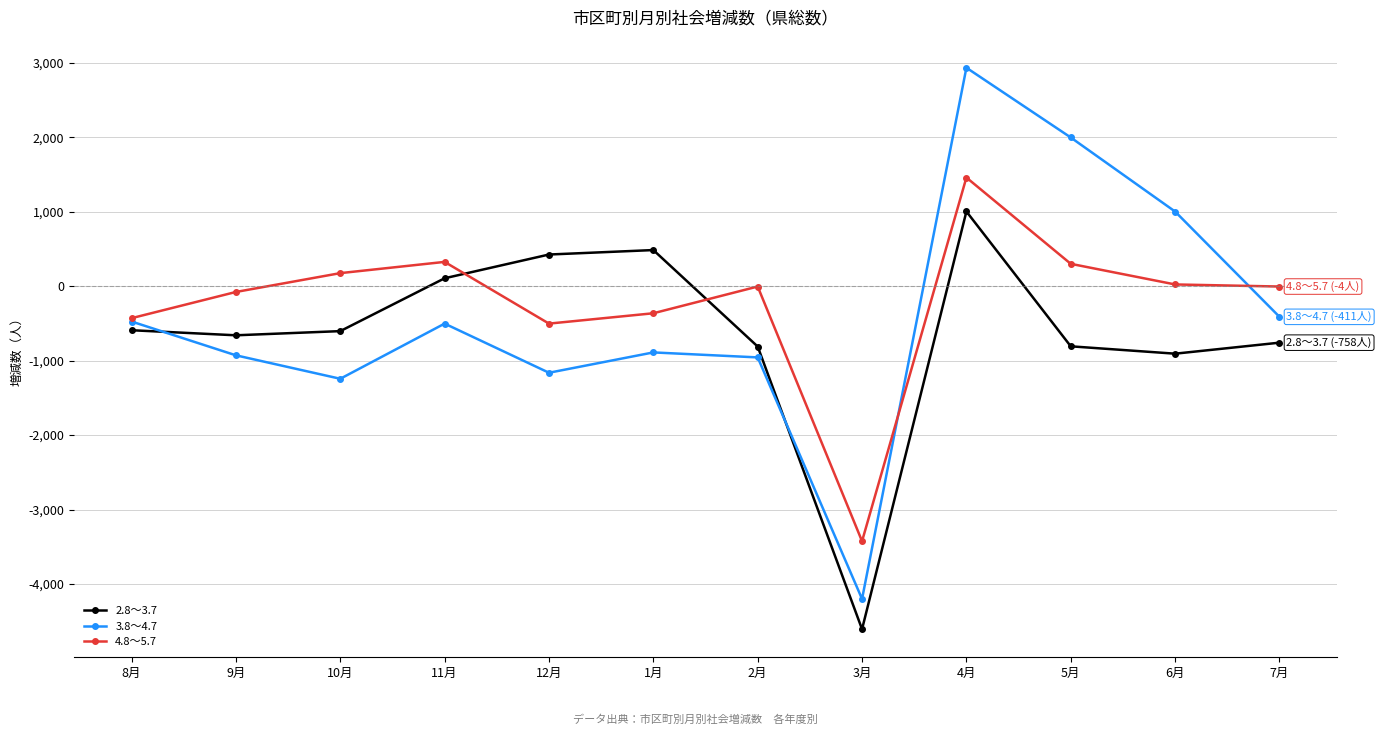

How many intersections are there between 2.8～3.7 and 3.8～4.7?

2